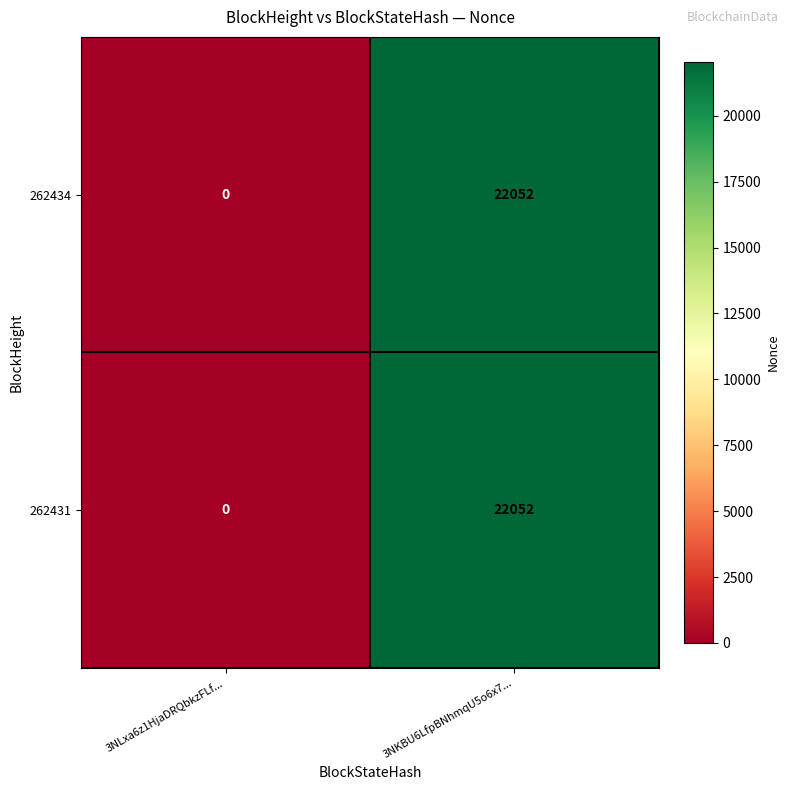

Which category has the highest value in the 262434 series?

3NKBU6LfpBNhmqU5o6x7...